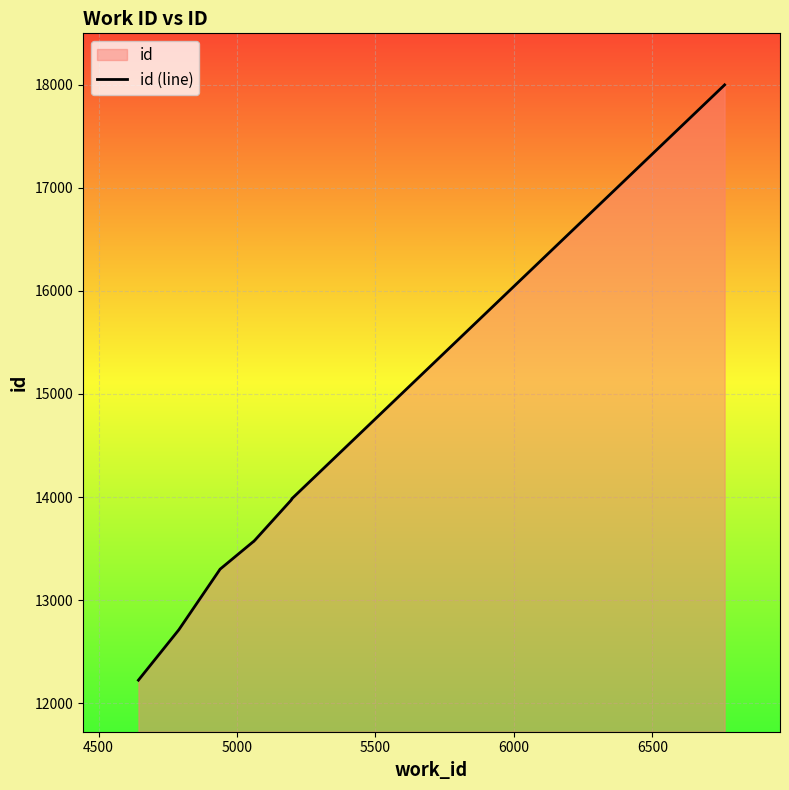

What is the sum of all values?

138883